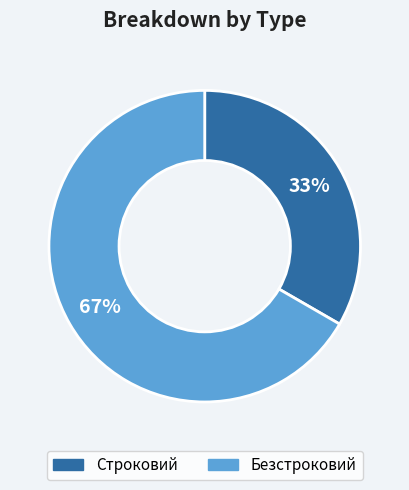

How many segments does this pie chart have?

2